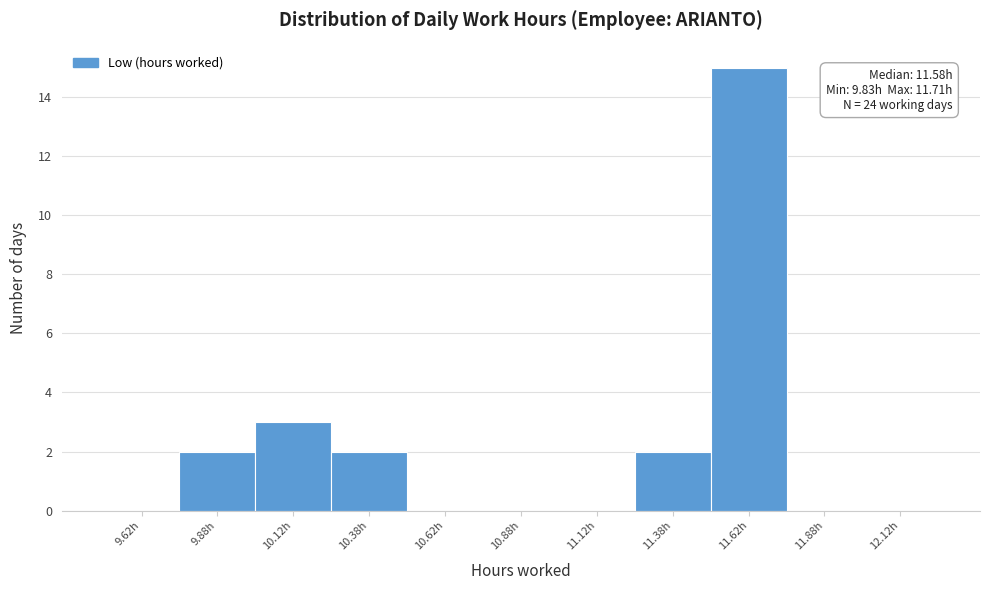

Which range on the x-axis has the tallest bar?

11.50 to 11.75